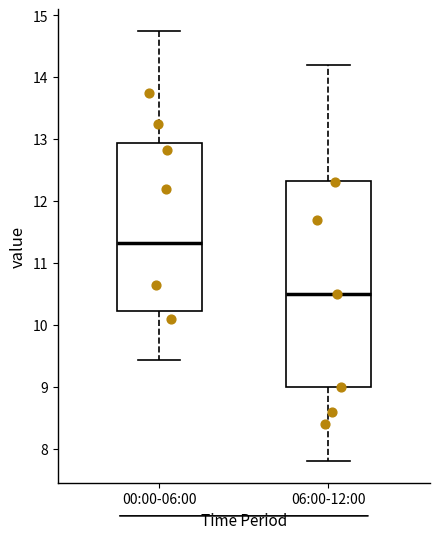

Reading left to right, read every box against the y-axis: the position of its median line, the range the box covers, and the ends of its whiskers. The values are not printed on the chart, so give them approximately, as read against the axis.

00:00-06:00: median 11.3, box 10.2 to 12.9, whiskers 9.4 to 14.8
06:00-12:00: median 10.5, box 9.0 to 12.3, whiskers 7.8 to 14.2